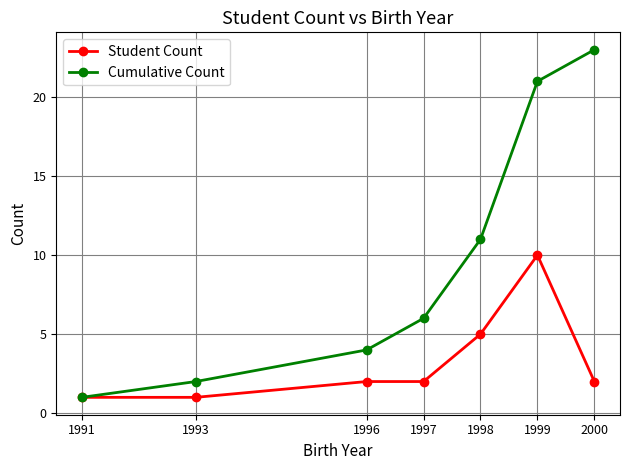

True or false: Student Count has more than 2 points higher than both neighbors.

False